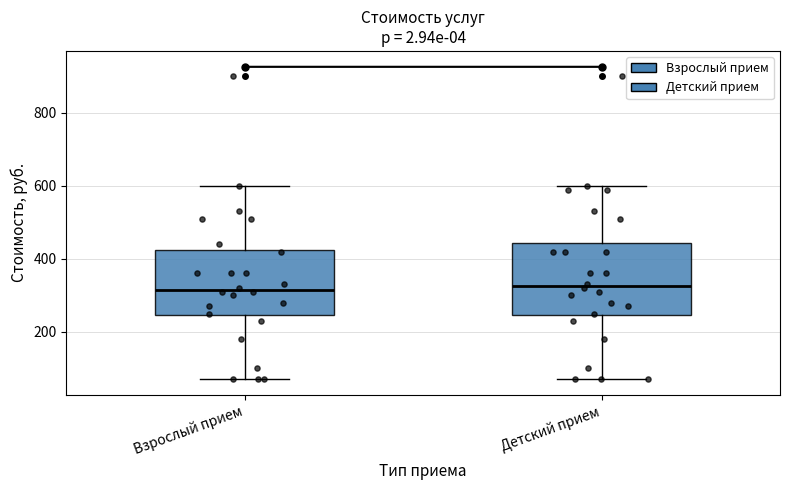

Reading left to right, transcribe this box plot: for each box, give where its median line is, the range the box spans, and where its two whiskers end, as read against the y-axis. The values are not printed on the chart, so give them approximately, as read against the axis.

Взрослый прием: median 320, box 240 to 420, whiskers 80 to 600
Детский прием: median 320, box 240 to 440, whiskers 80 to 600